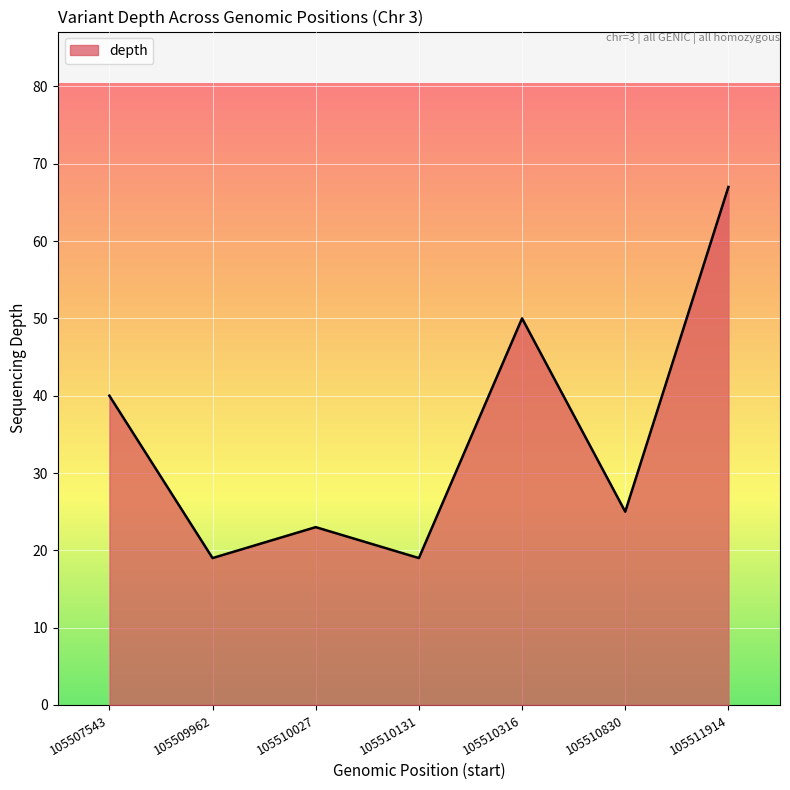

What is the approximate value at 105507543?

40